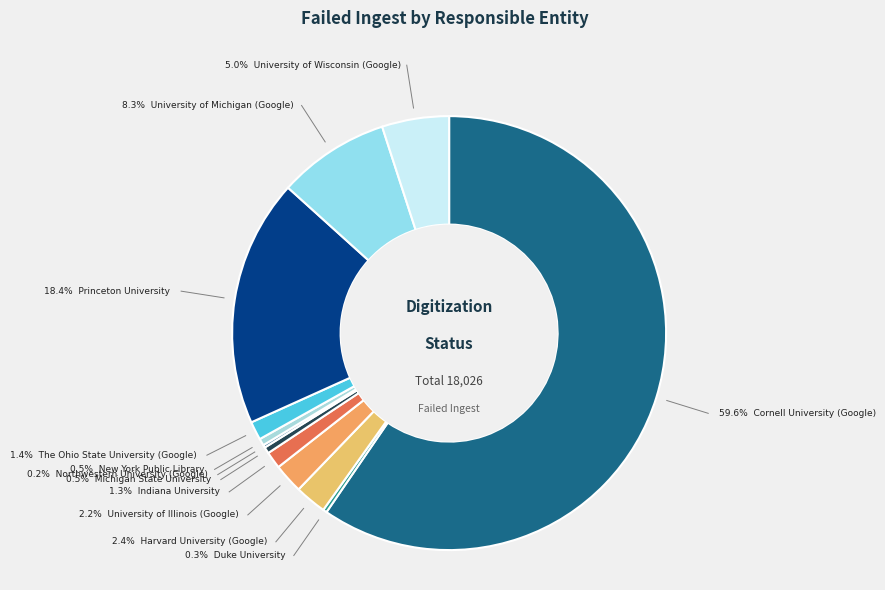

Count the number of slices in the pie.

12